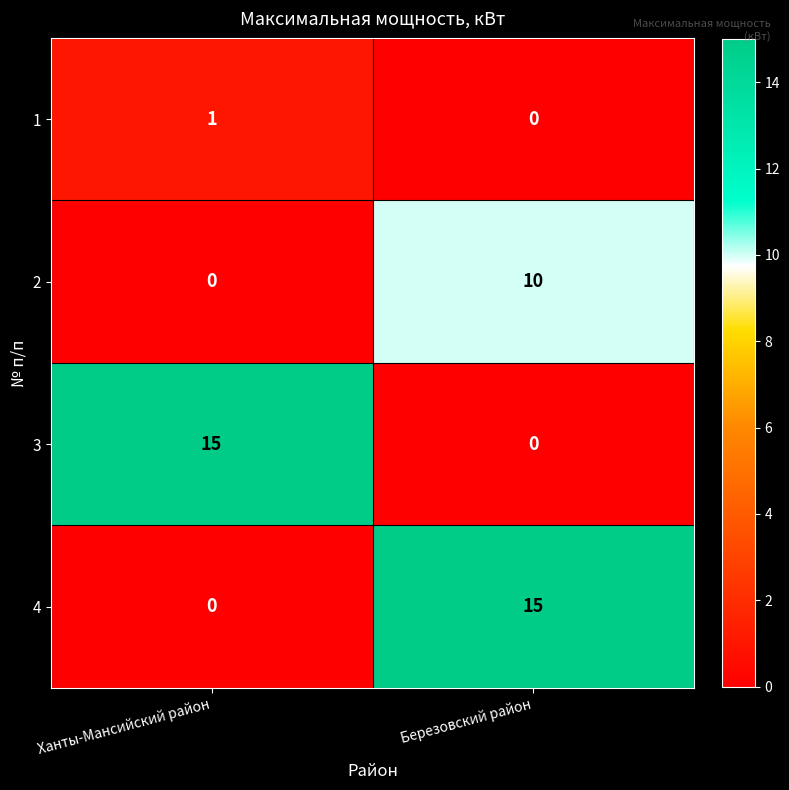

Reading right to left, extract all data points from this chart.

1: 0	1
2: 10	0
3: 0	15
4: 15	0